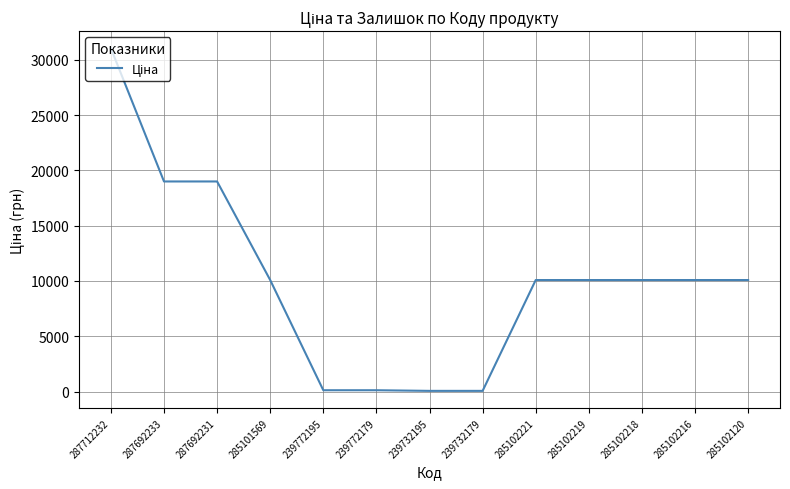

What is the average value?

9994.7